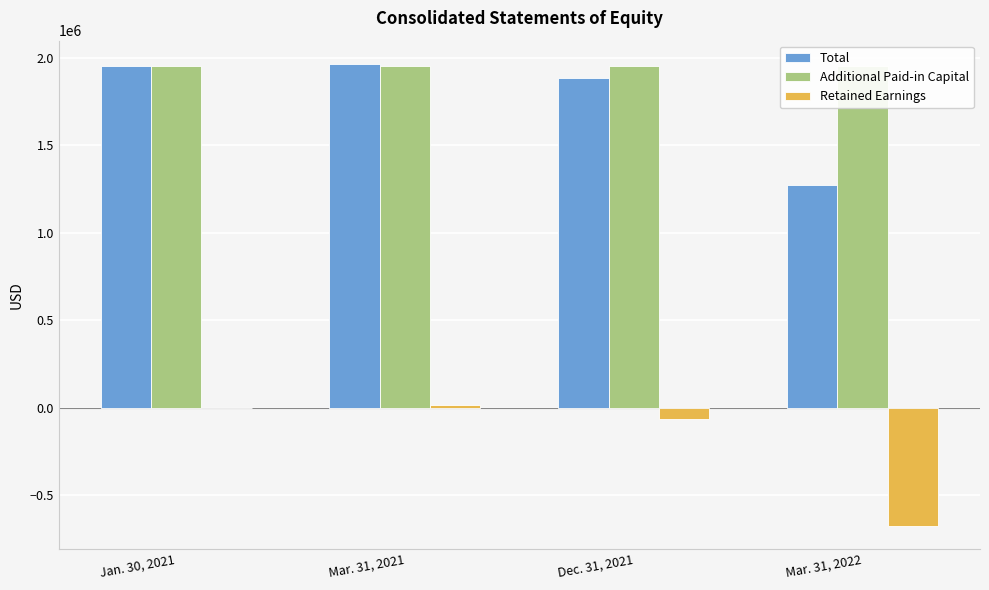

At which category does the chart reach its minimum across all series?

Mar. 31, 2022